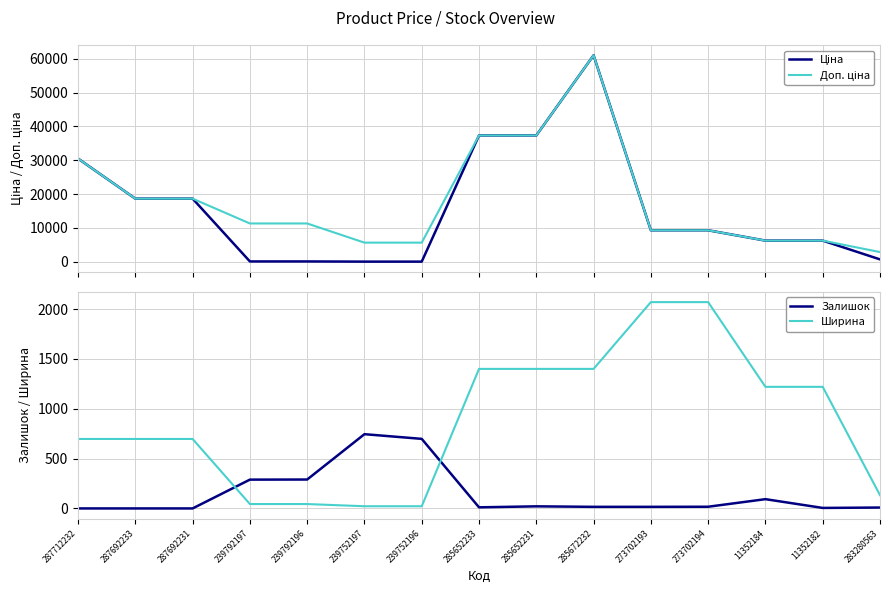

At which category does the chart reach its peak across all series?

285672232